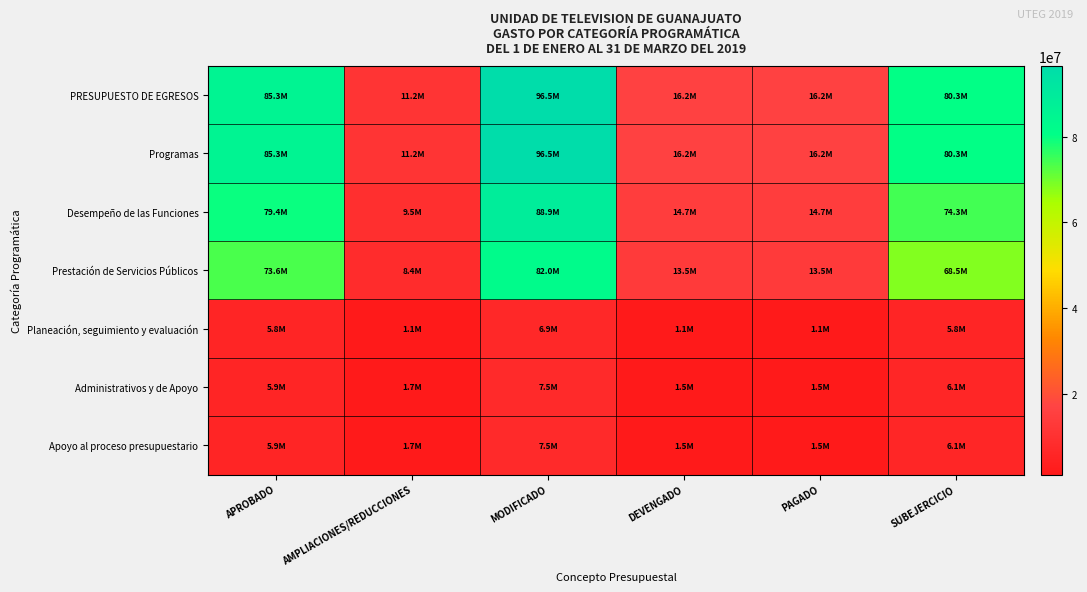

What is the spread (max minus min) of values at SUBEJERCICIO?

74555115.5